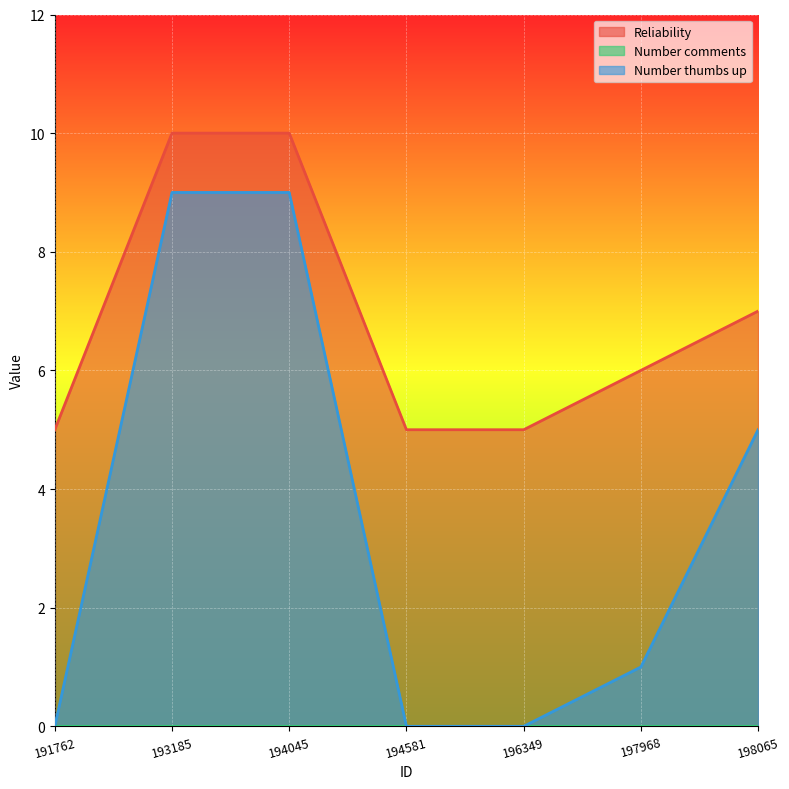

Rank the series by their maximum value, from lowest to highest.

Number thumbs up, Reliability